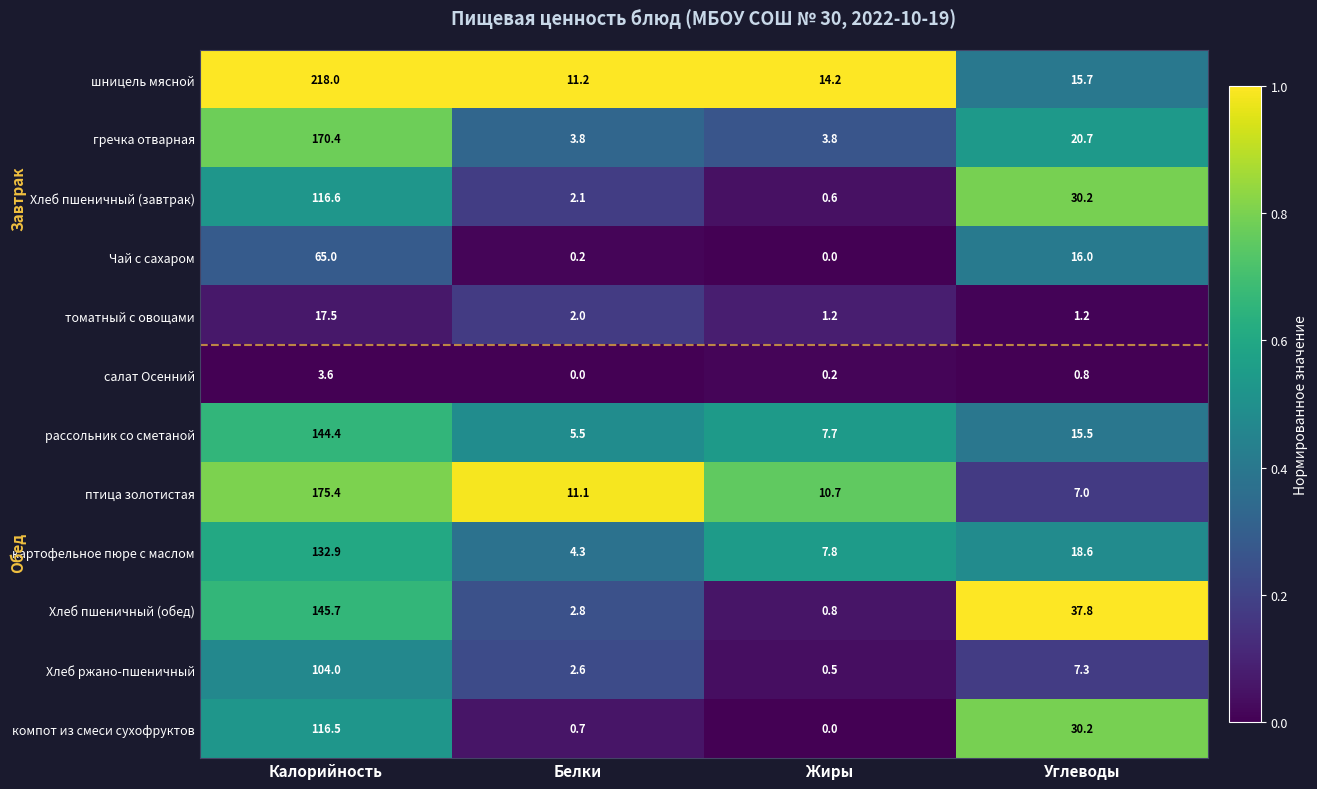

Which category has the highest value across all series?

Калорийность